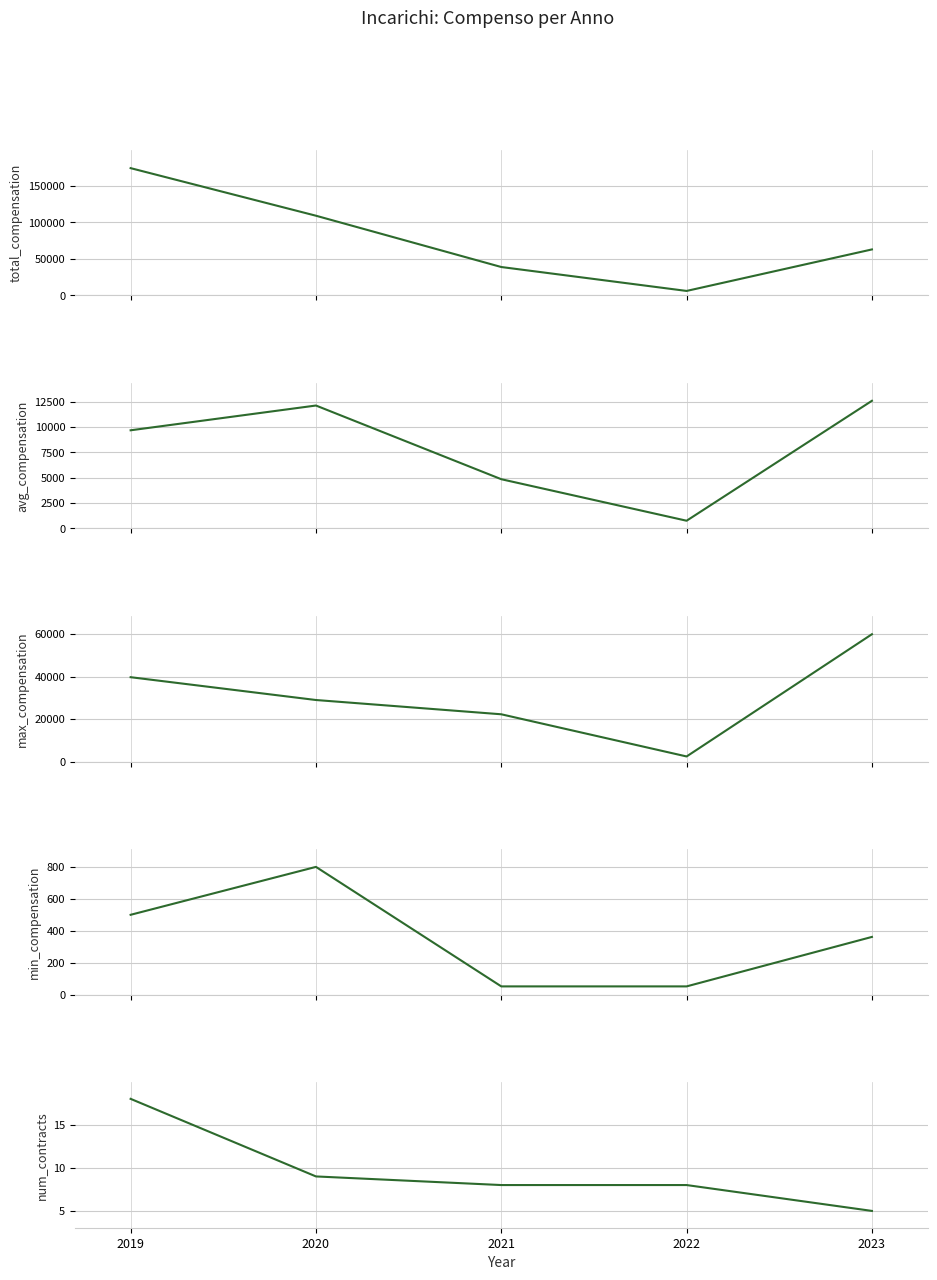

Does the chart display data point markers on the line(s)?

No